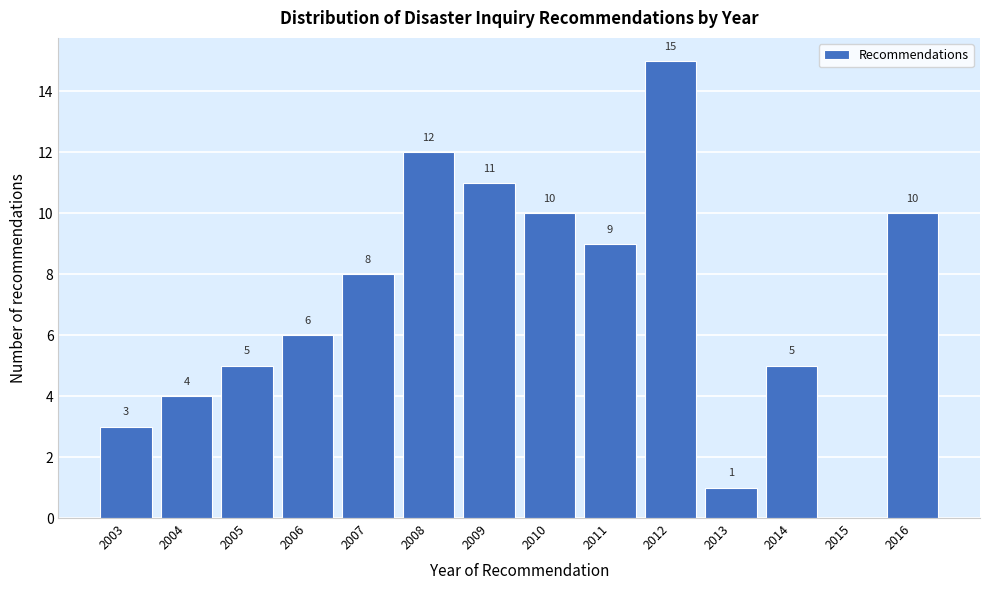

Reading left to right, extract all data points from this chart.

2003=3	2004=4	2005=5	2006=6	2007=8	2008=12	2009=11	2010=10	2011=9	2012=15	2013=1	2014=5	2015=0	2016=10